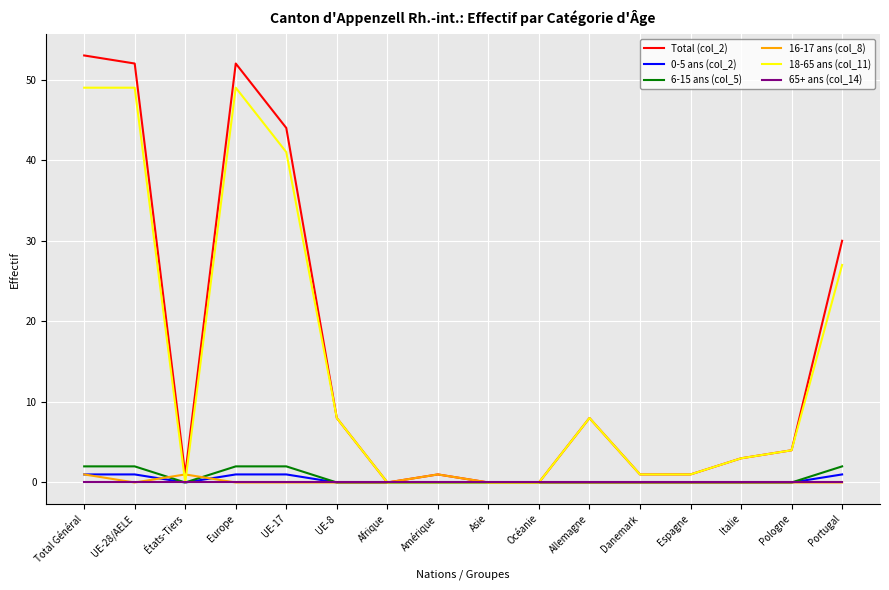

True or false: 18-65 ans (col_11) has more than 1 interior local peaks.

True